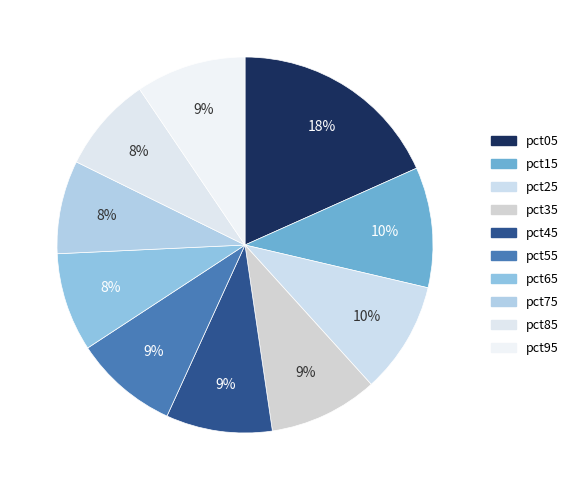

What is the largest slice in the pie chart?

pct05